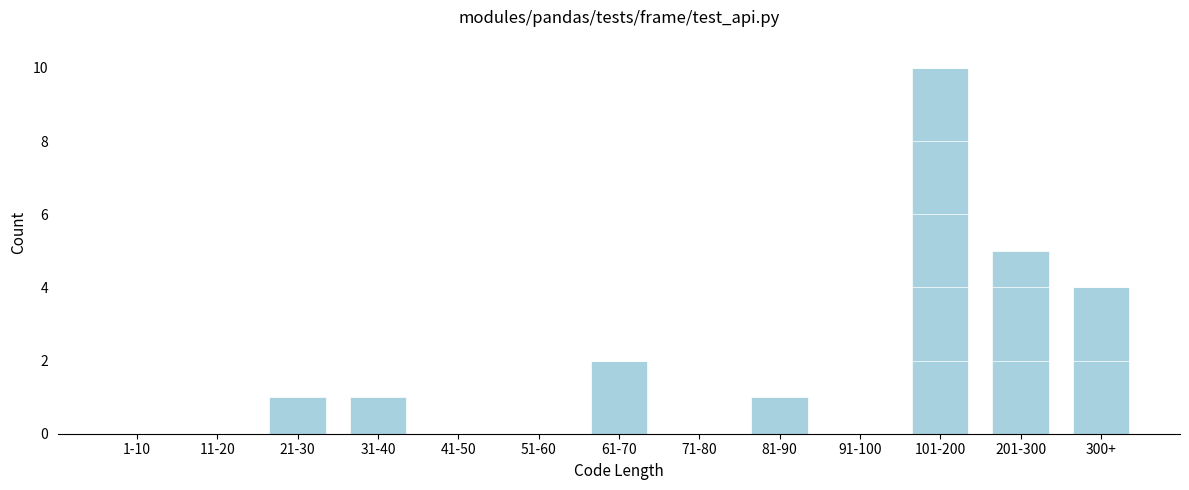

Reading right to left, list all the values displayed in this chart.

300+=4	201-300=5	101-200=10	91-100=0	81-90=1	71-80=0	61-70=2	51-60=0	41-50=0	31-40=1	21-30=1	11-20=0	1-10=0